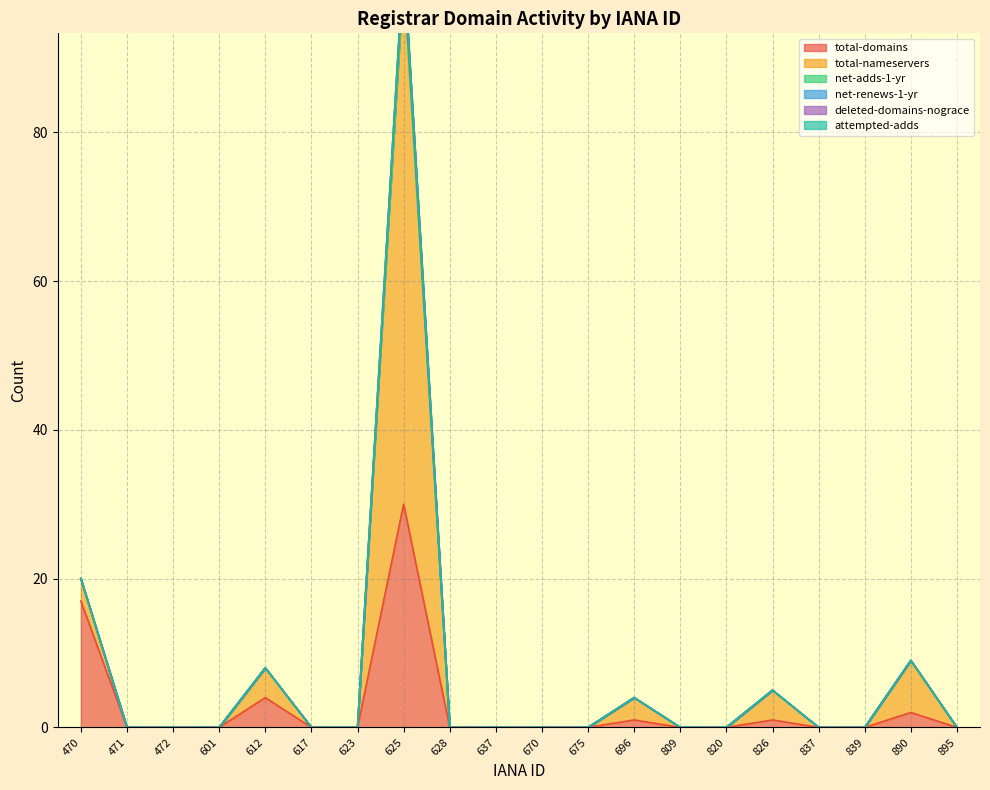

At how many categories does at least one series exceed 14?

2